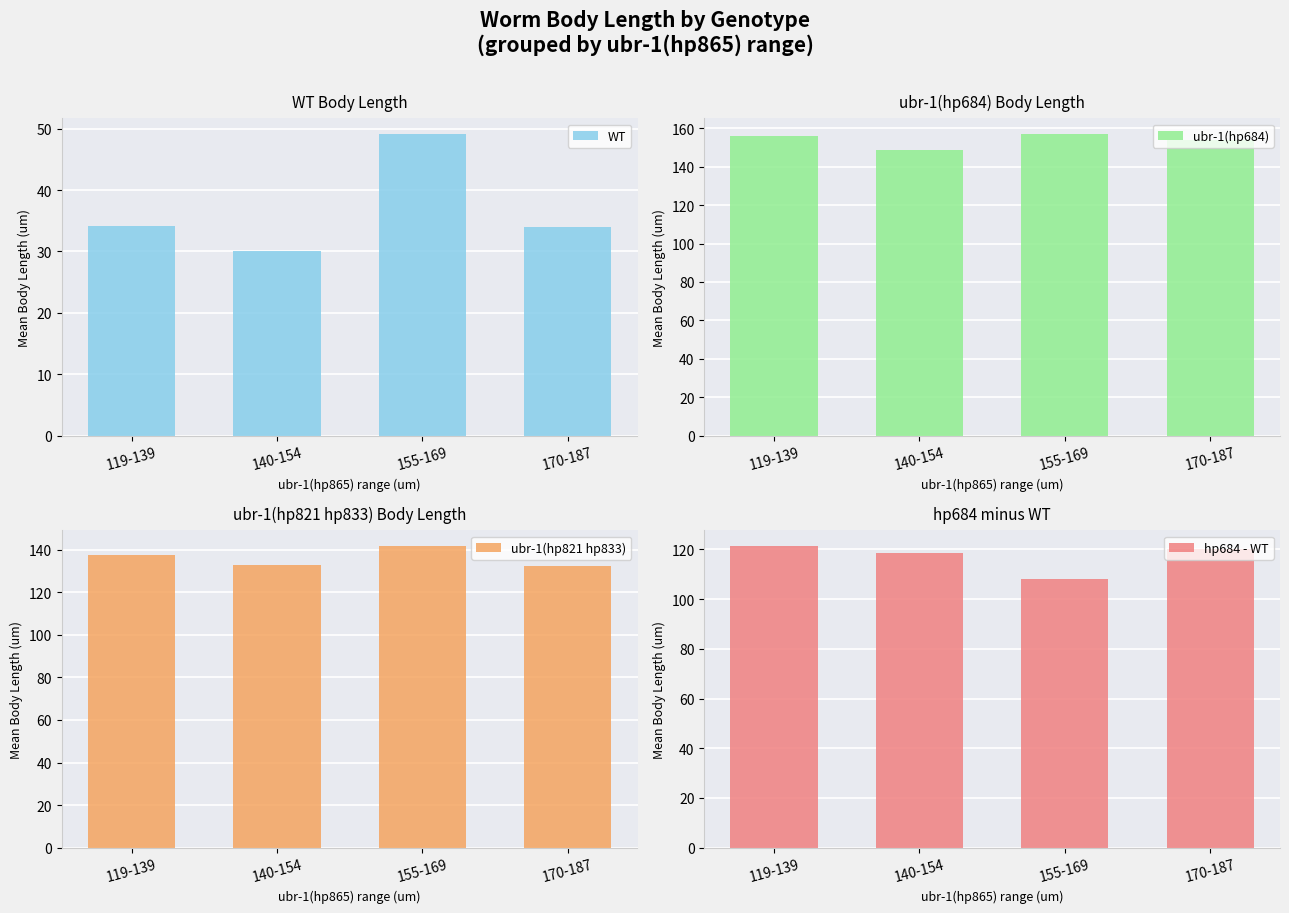

List the labels in order of ubr-1(hp684) value, largest first.

155-169, 119-139, 170-187, 140-154